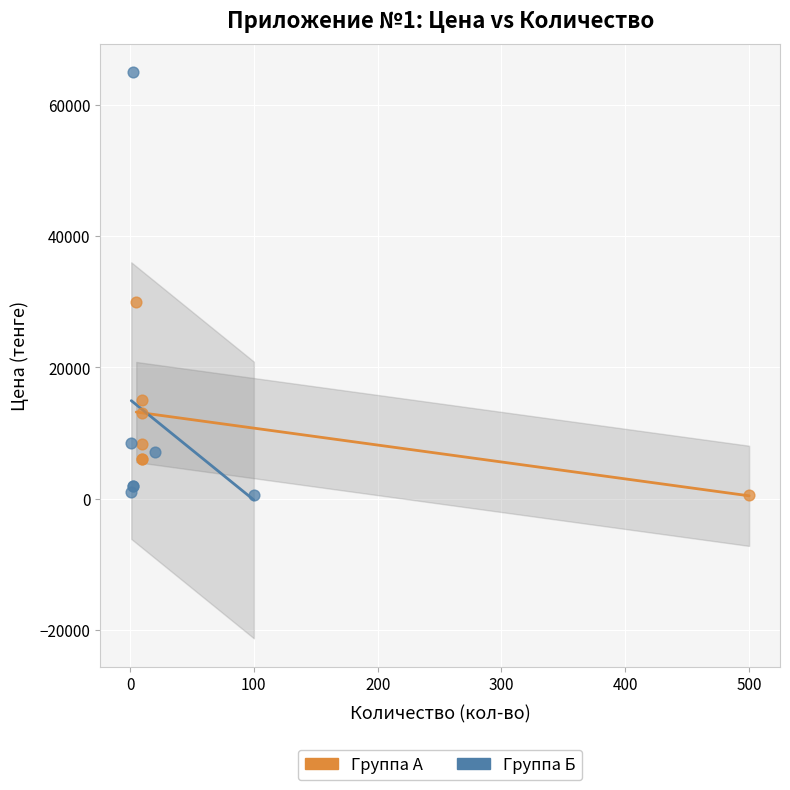

What are all the series names shown in the legend?

Группа А, Группа Б